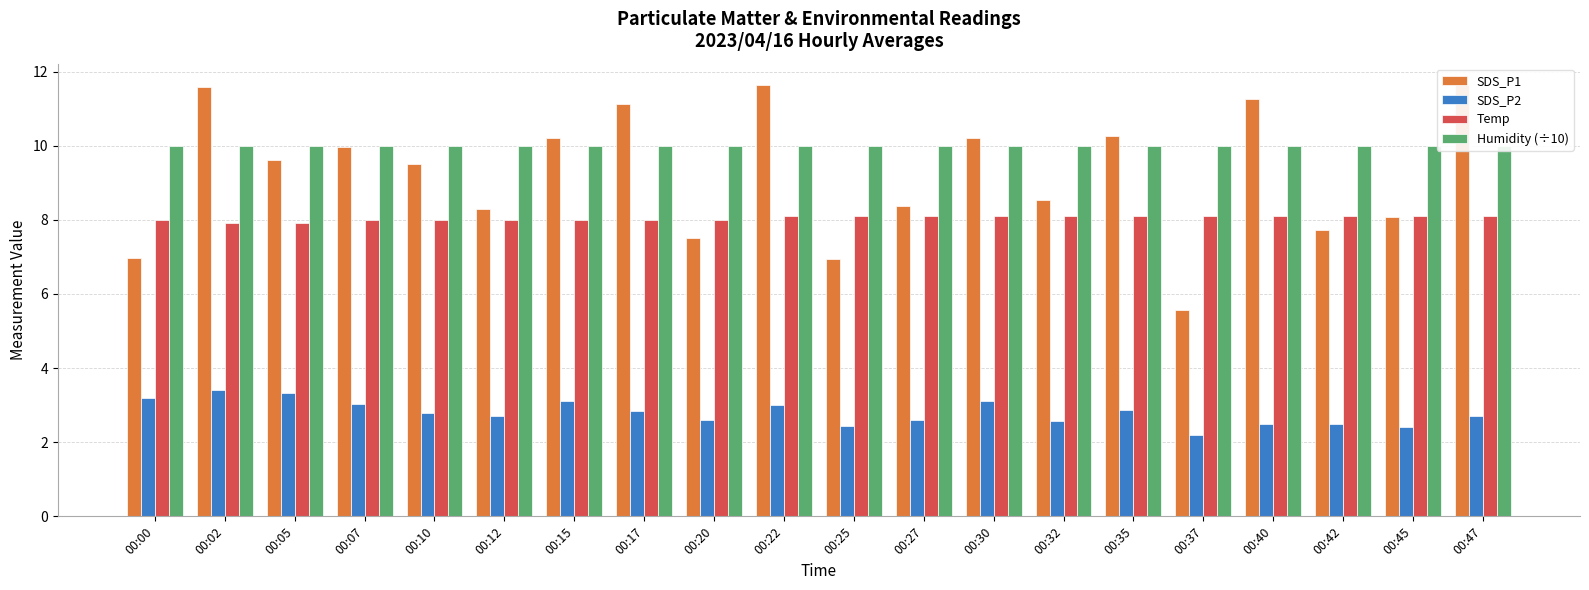

At 00:10, list the series in order from largest to smallest.

Humidity (÷10), SDS_P1, Temp, SDS_P2